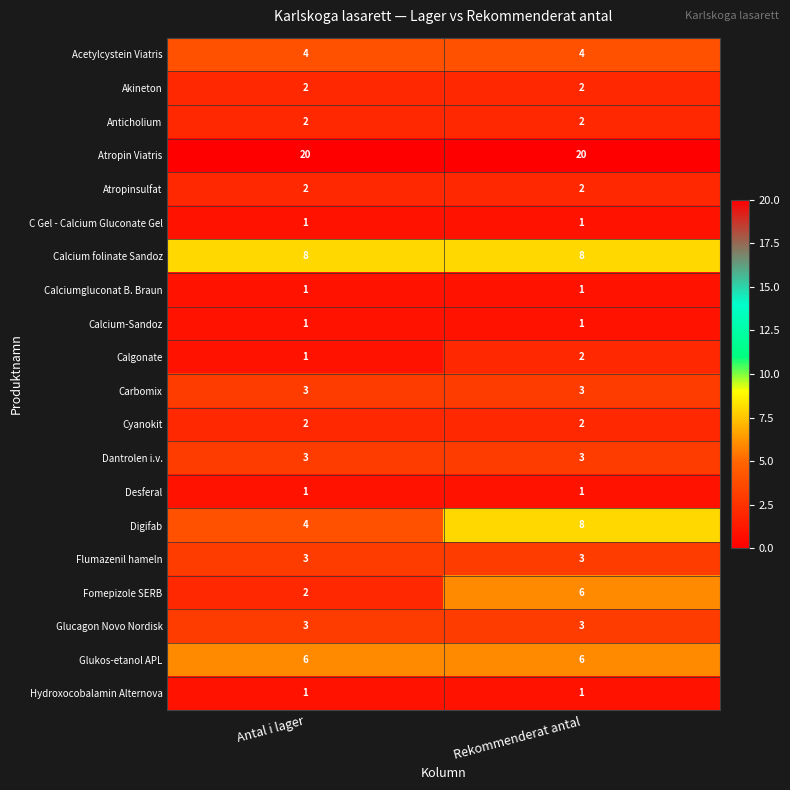

At which category is the sum across all series the highest?

Rekommenderat antal